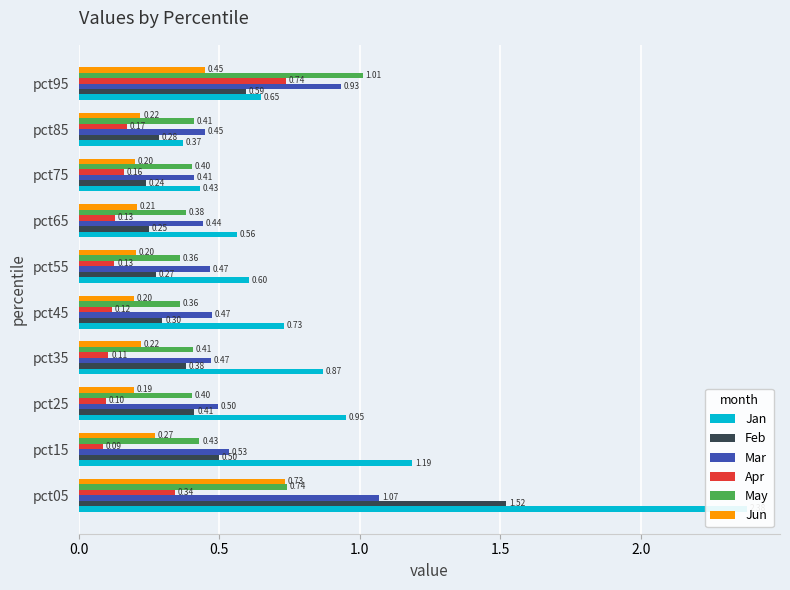

Between pct85 and pct75, which is larger?

pct75